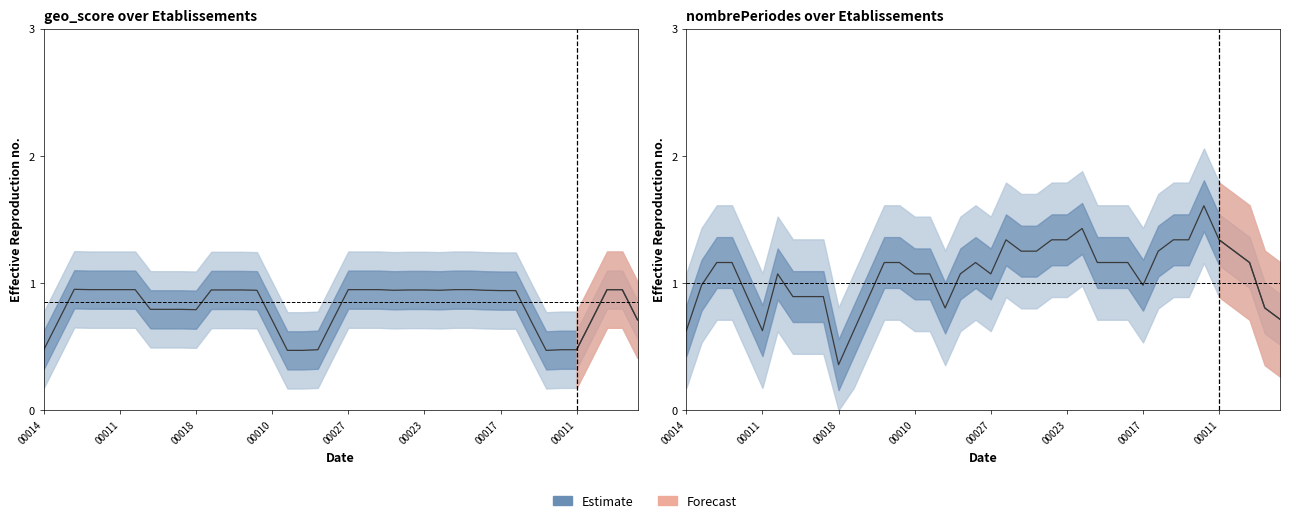

True or false: the data shows 1.8 at 31.

False